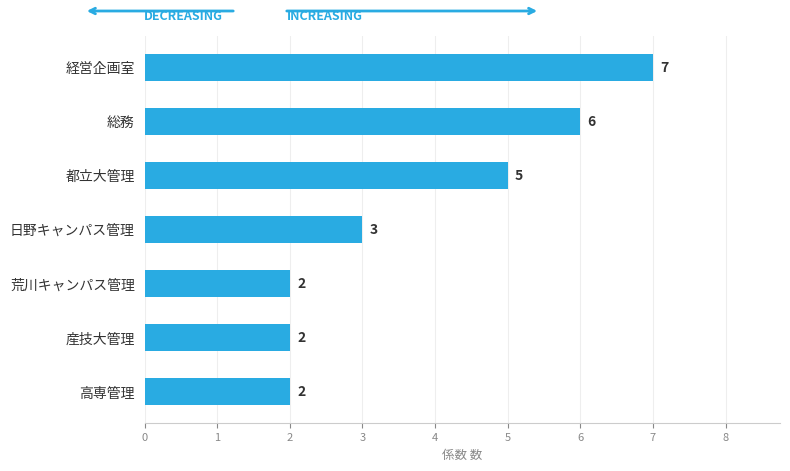

Which has a higher value, 日野キャンパス管理 or 高専管理?

日野キャンパス管理